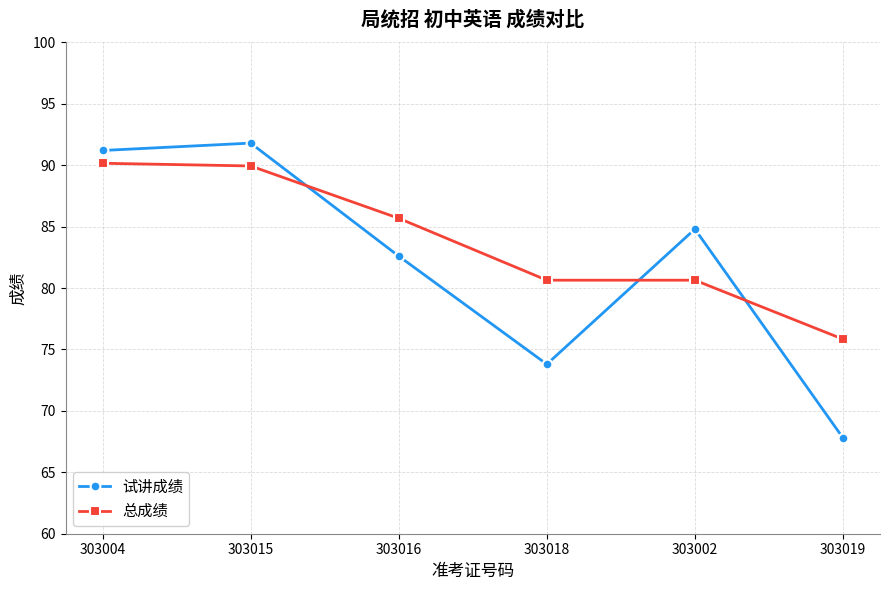

Where do 总成绩 and 试讲成绩 first cross each other?

303015 and 303016